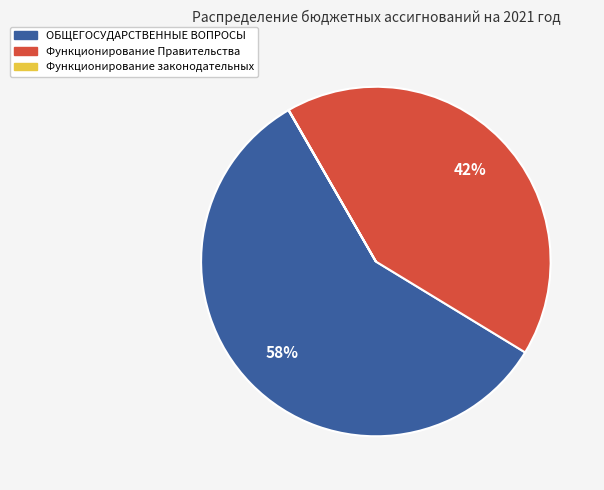

Which slice represents more than half of the pie?

ОБЩЕГОСУДАРСТВЕННЫЕ ВОПРОСЫ